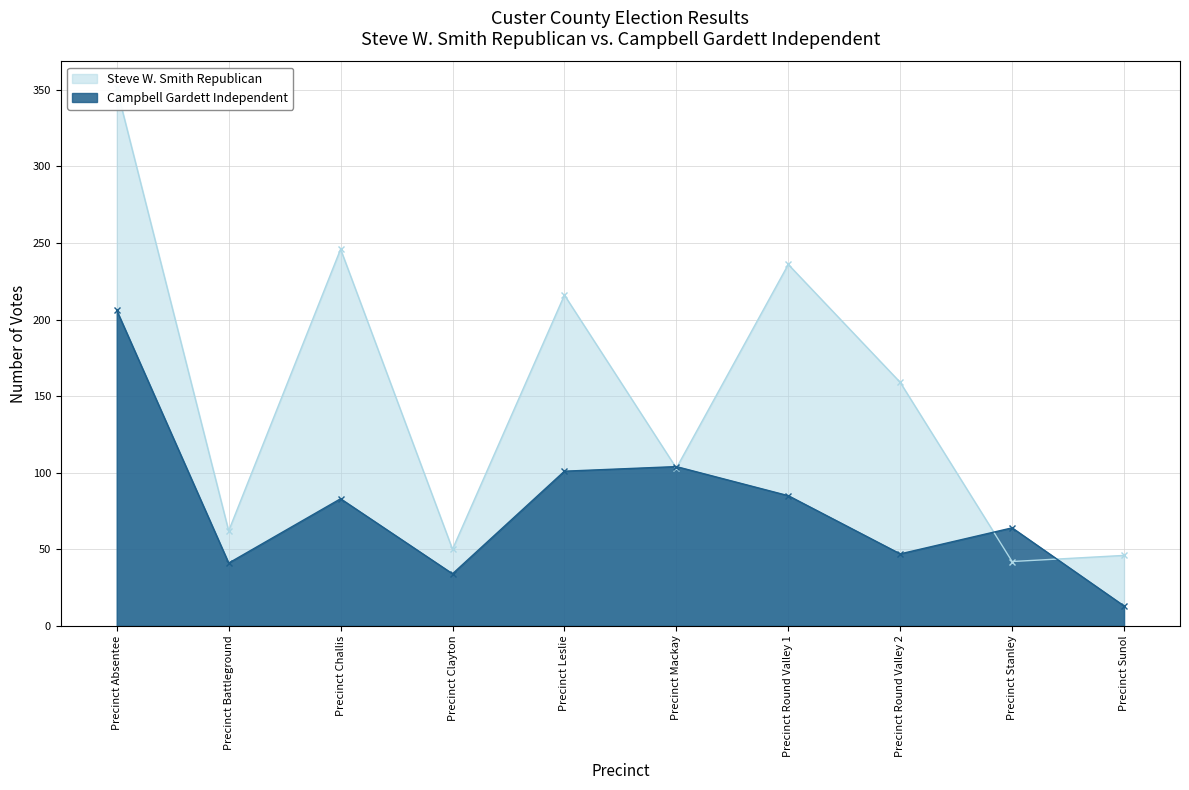

True or false: Steve W. Smith Republican has more than 2 interior local peaks.

True